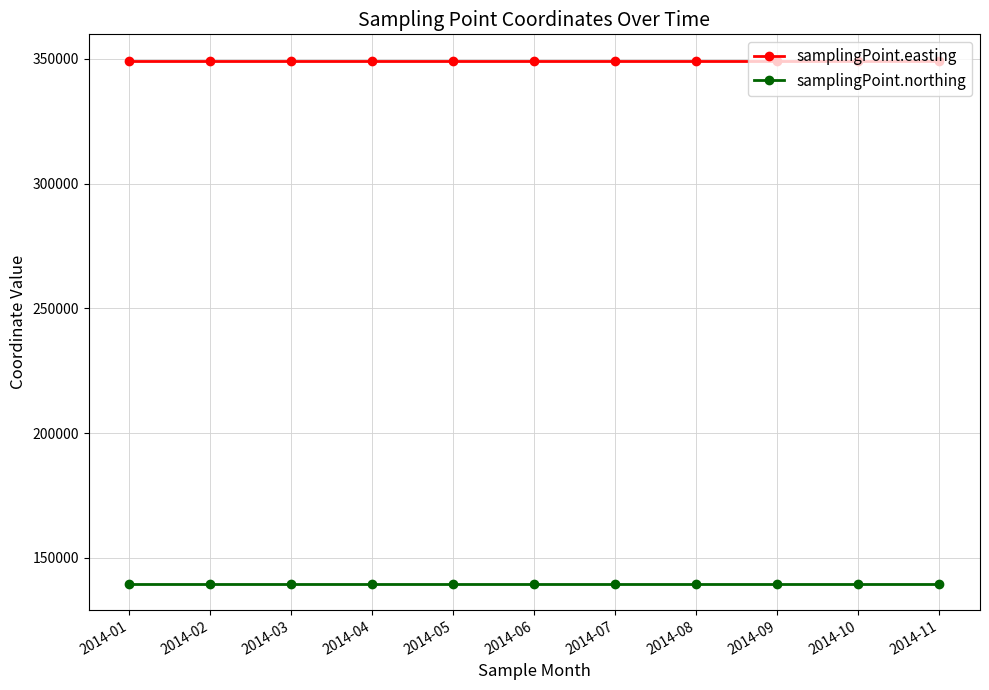

What are all the series names shown in the legend?

samplingPoint.easting, samplingPoint.northing